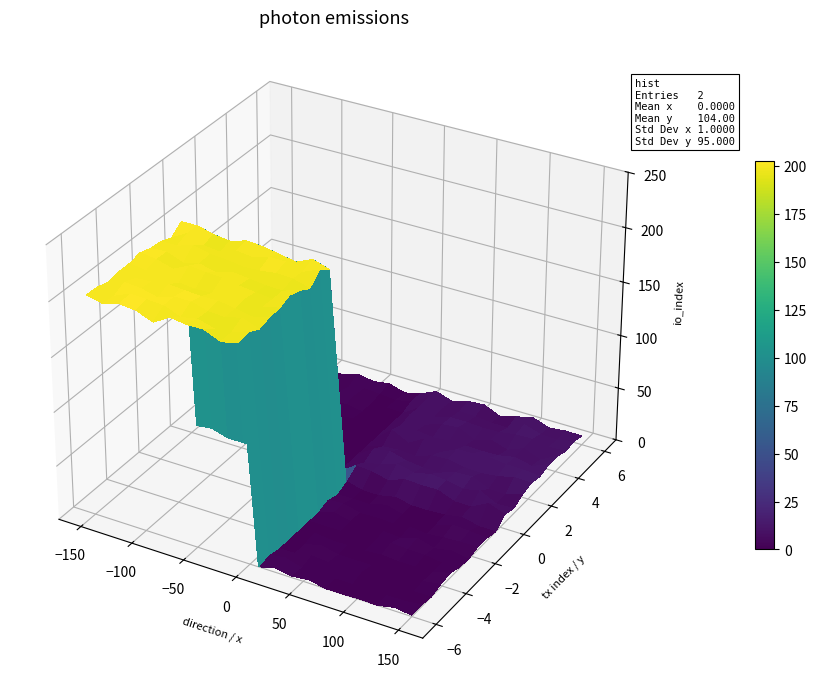

Reading left to right, list all the values displayed in this chart.

65640f7c55786731d2c10e21888748b8a0db4c8: direction=-1	io_index=199
4b163dbba507b88d52736f54fde1ec8af46043a: direction=1	io_index=9